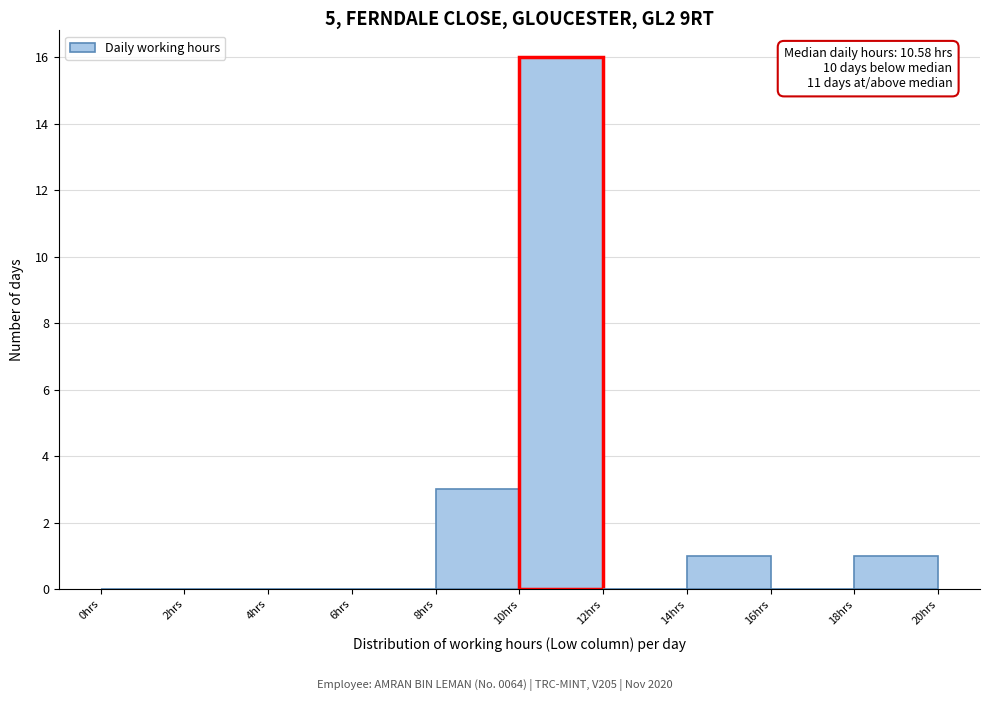

Which range on the x-axis has the tallest bar?

10 to 12